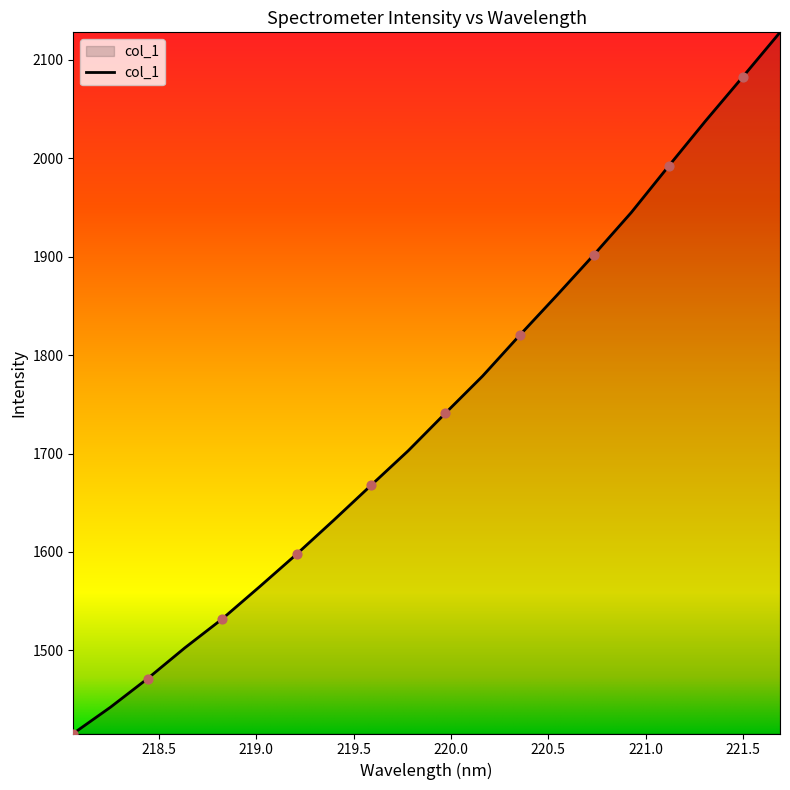

What is the minimum value shown in the chart?

1415.5